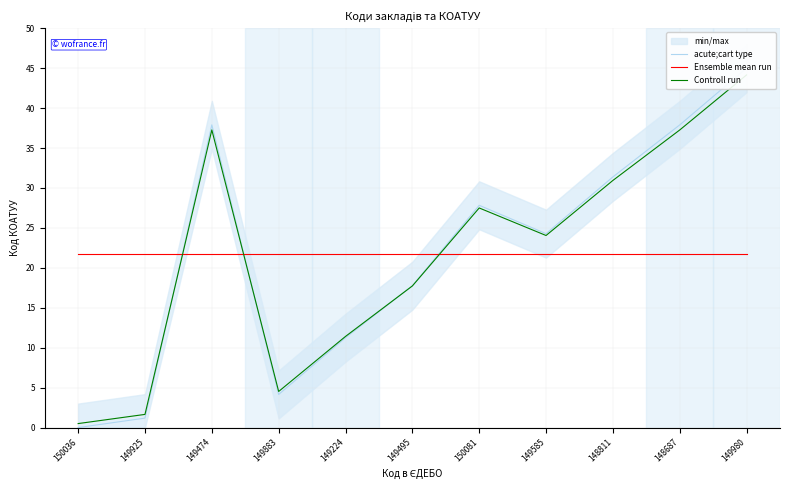

How many intersections are there between acute;cart type and Ensemble mean run?

3